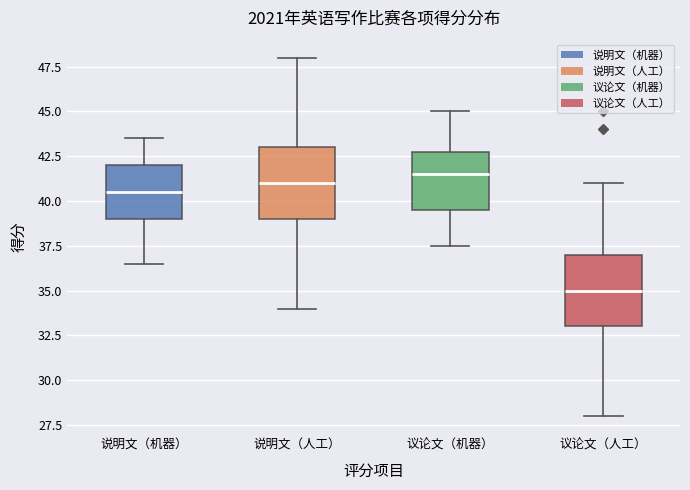

Which box has the lowest median line?

议论文（人工）